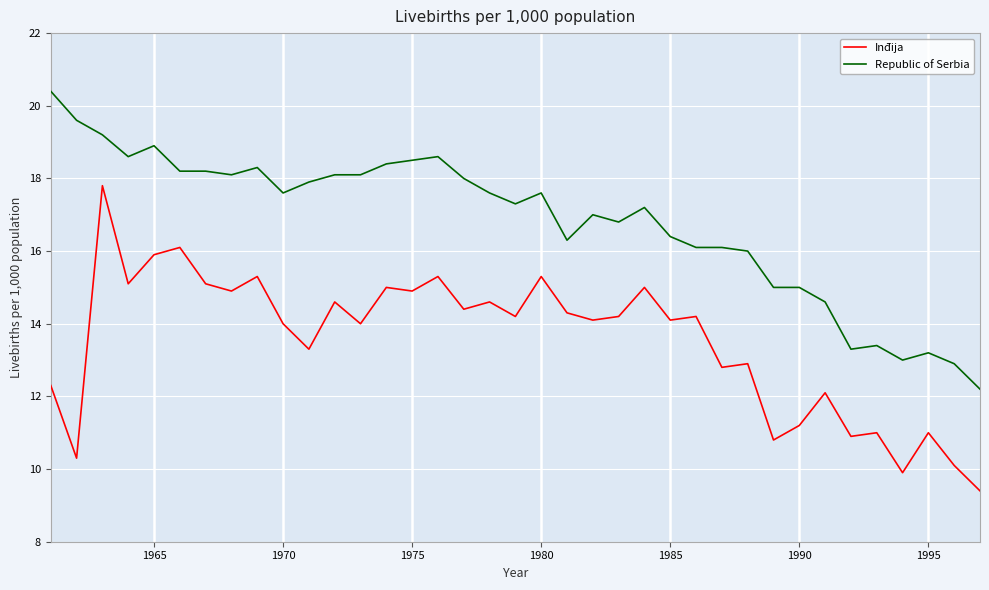

What are all the series names shown in the legend?

Inđija, Republic of Serbia